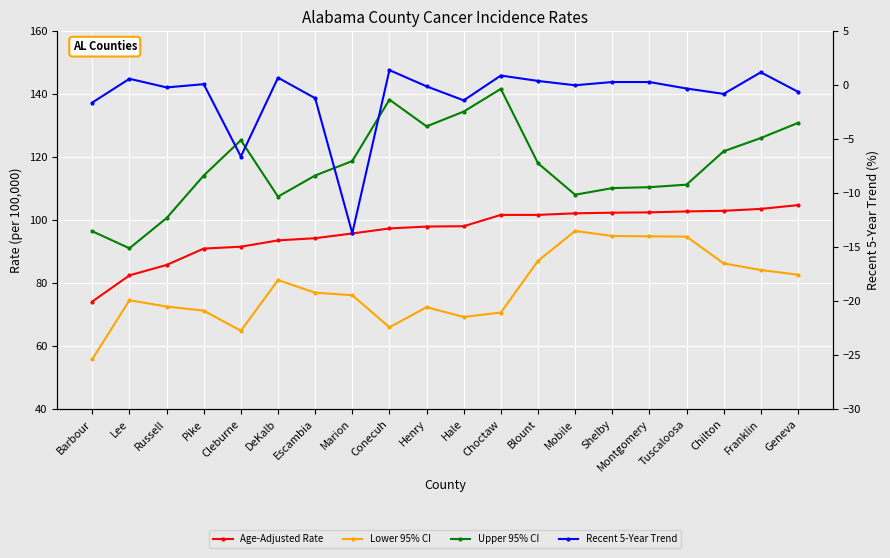

Rank the series by their maximum value, from highest to lowest.

Upper 95% CI, Age-Adjusted Rate, Lower 95% CI, Recent 5-Year Trend